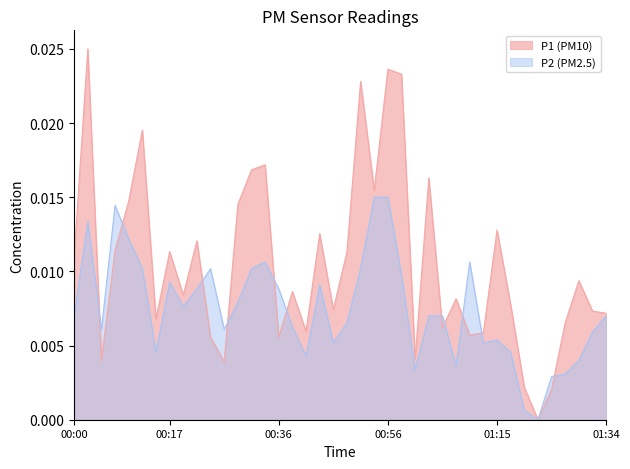

What are all the series names shown in the legend?

P1 (PM10), P2 (PM2.5)